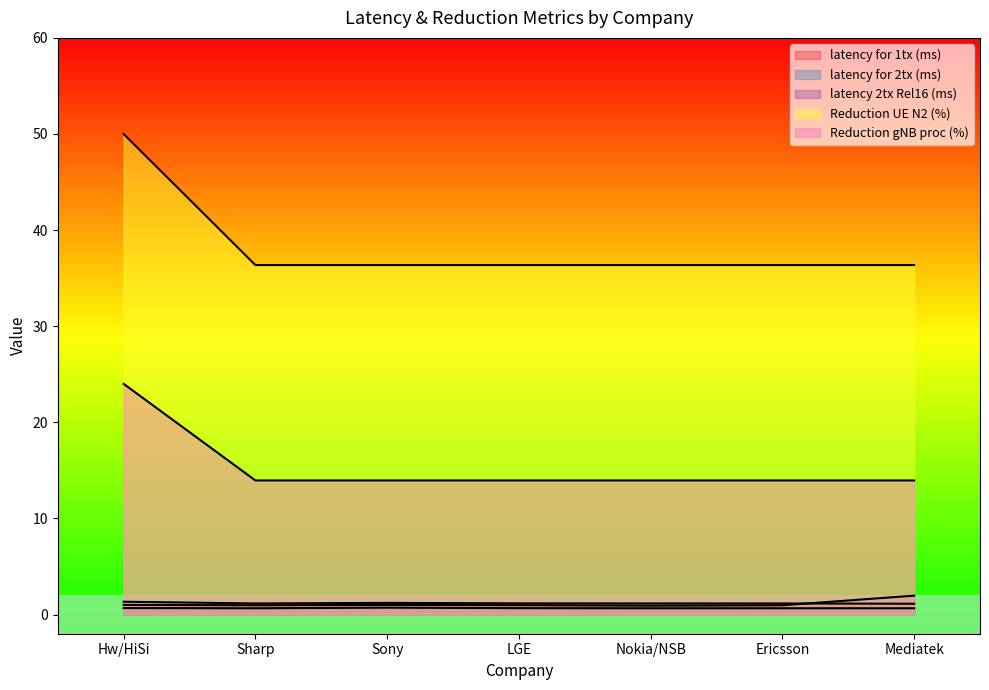

What value does the latency 2tx Rel16 (ms) series have at Sharp?

1.0